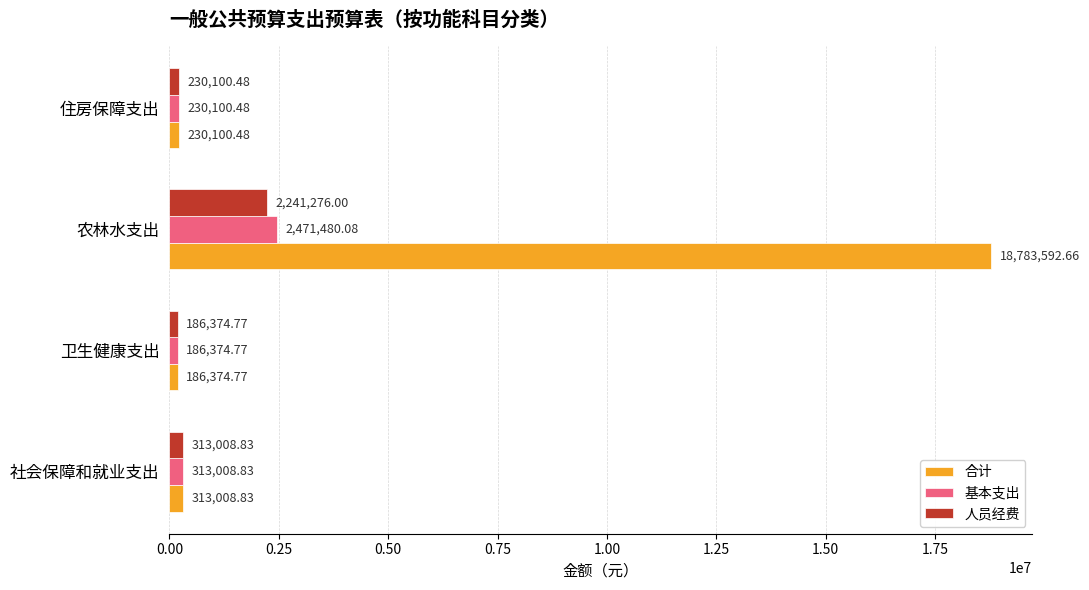

Which series has the largest total across all categories?

合计